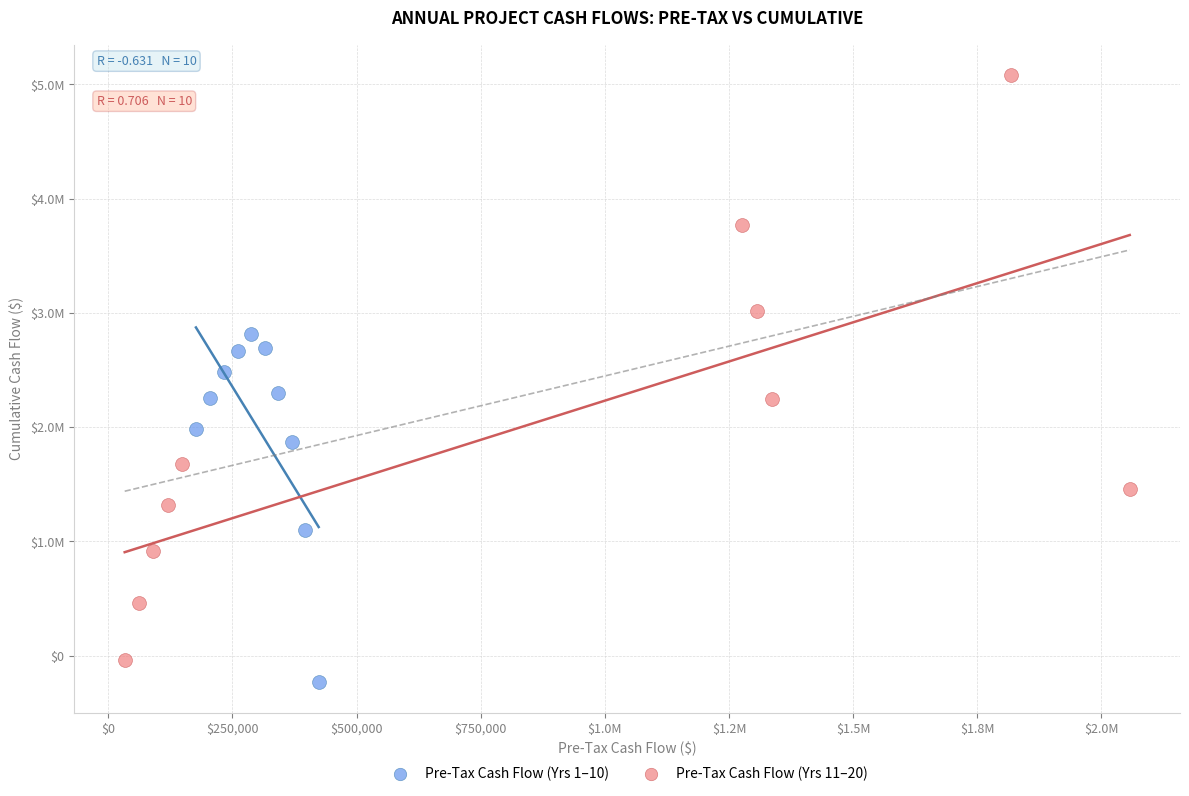

What are all the series names shown in the legend?

Pre-Tax Cash Flow (Yrs 1–10), Pre-Tax Cash Flow (Yrs 11–20)